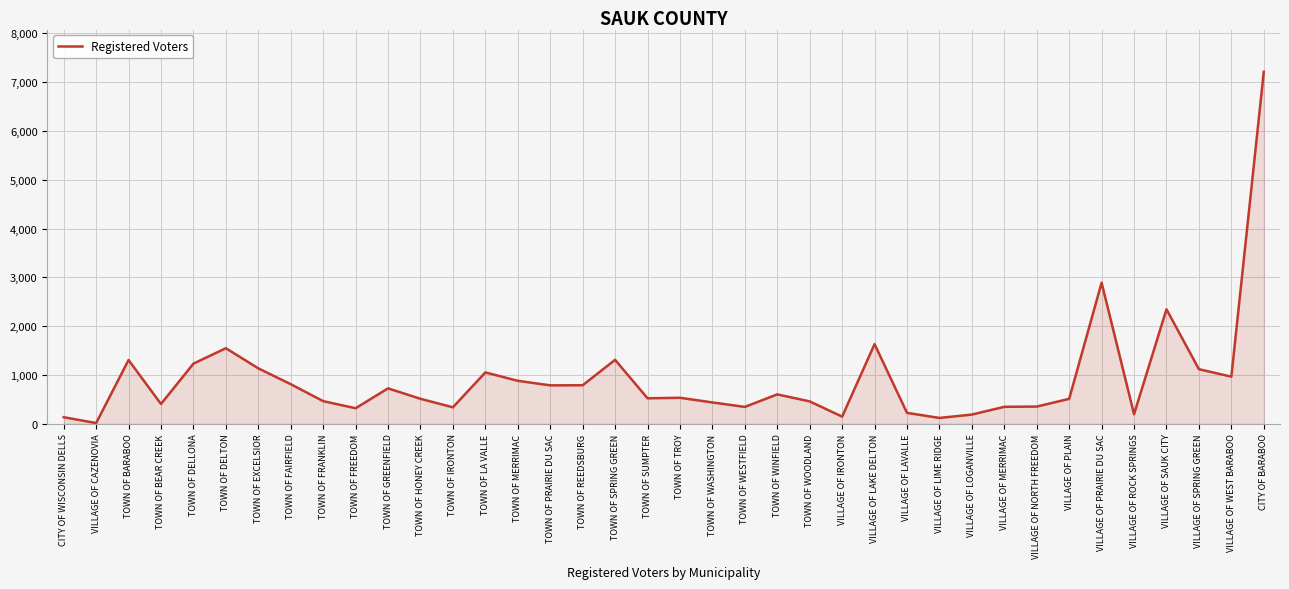

At which category does the data reach its first local valley?

VILLAGE OF CAZENOVIA